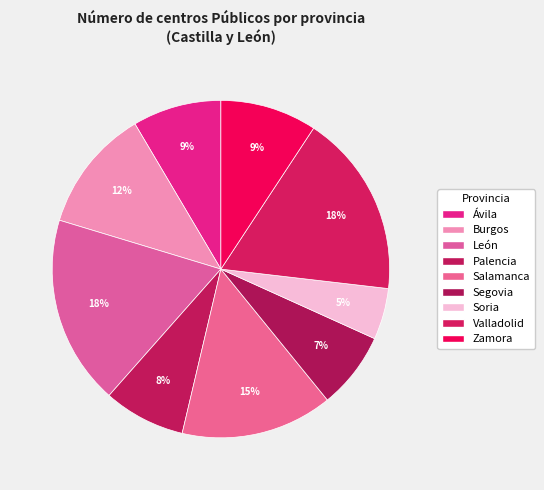

How many slices are in this pie chart?

9